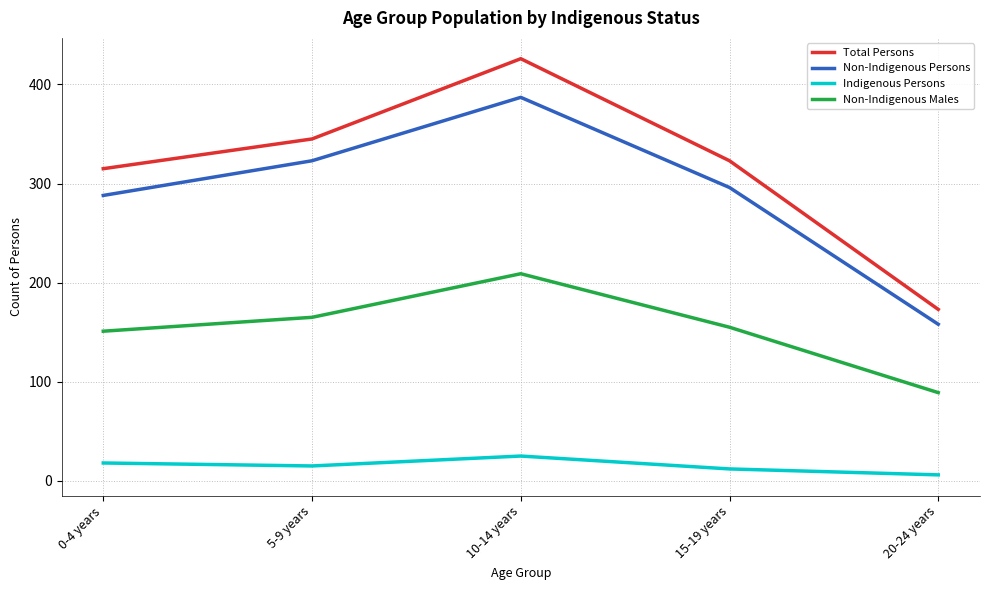

Which category has the lowest value in the Total Persons series?

20-24 years